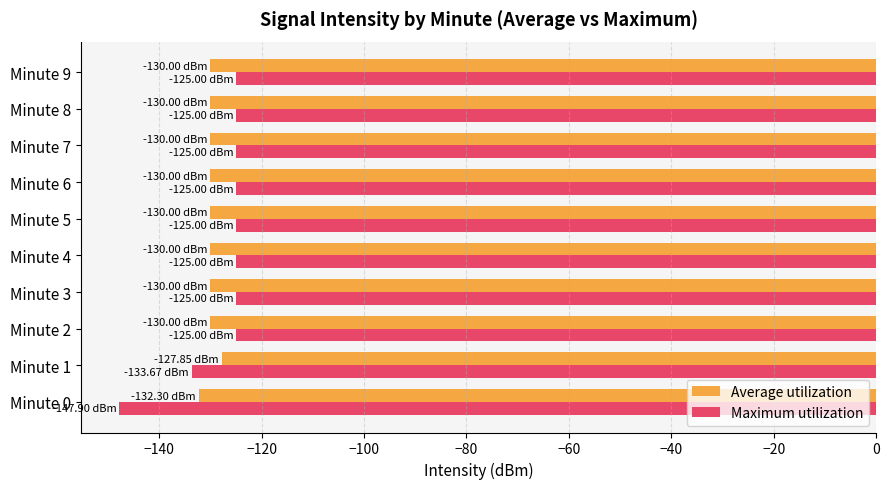

How many categories are shown in the chart?

10